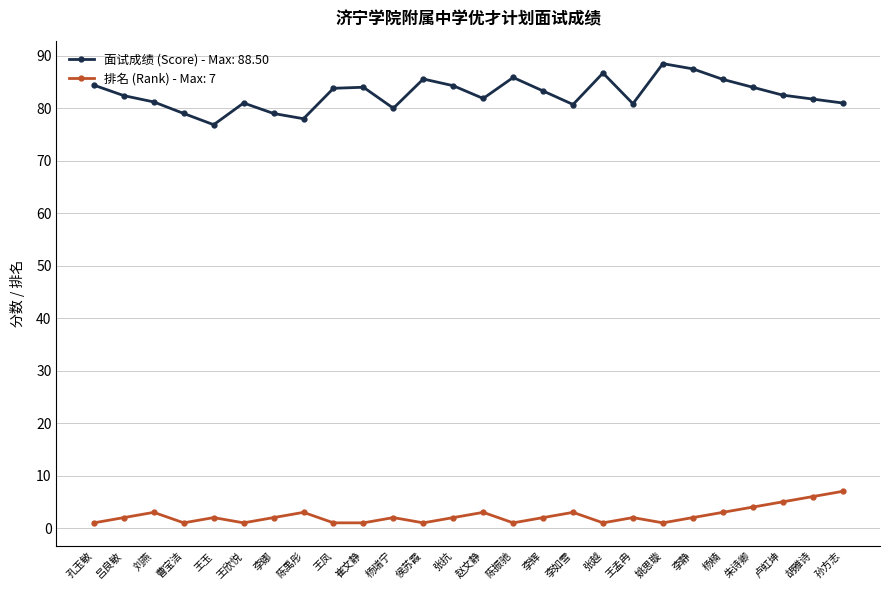

What position from the left is 王玉?

5